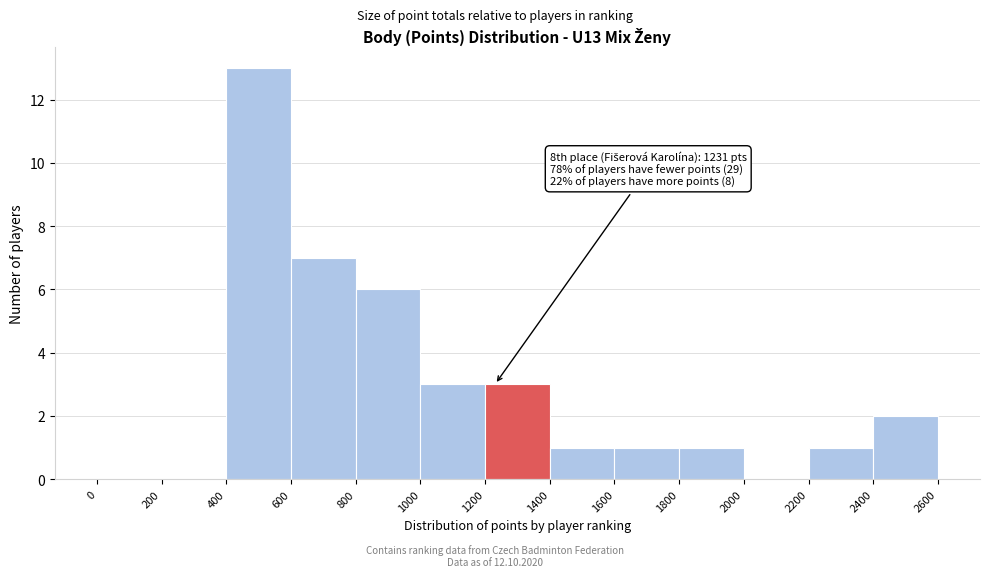

Over which range of the x-axis is the bar tallest?

400 to 600